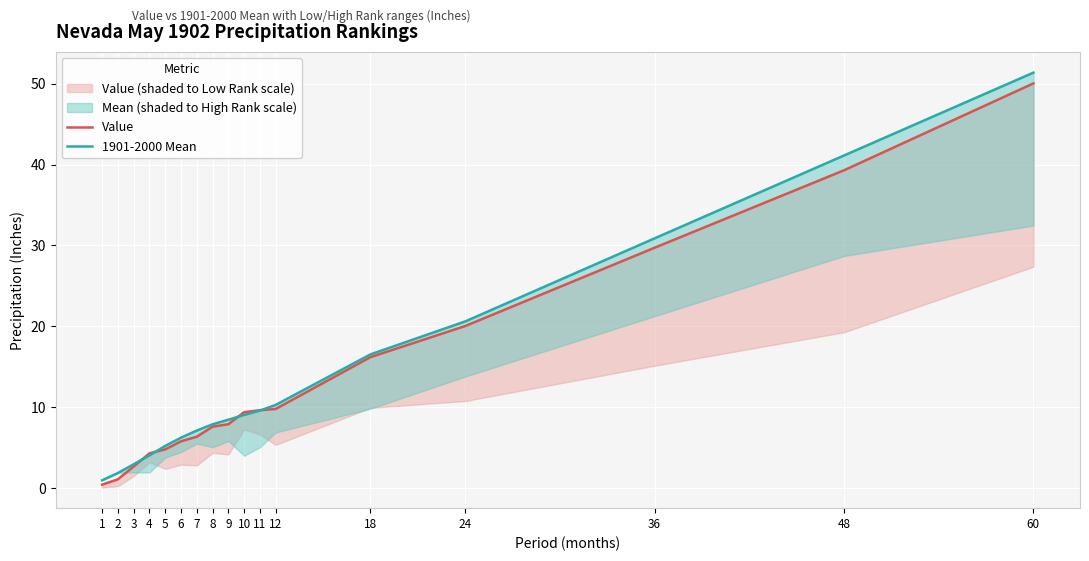

Is the value of 1901-2000 Mean at 5 greater than the value of Value at 5?

Yes